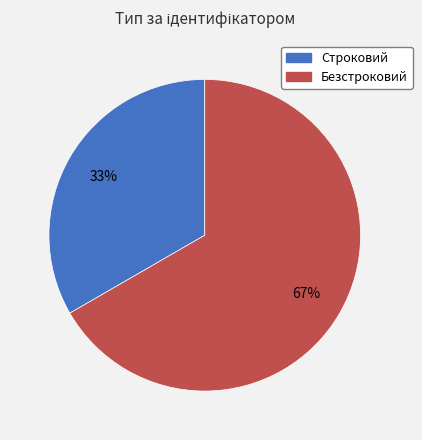

Count the number of slices in the pie.

2